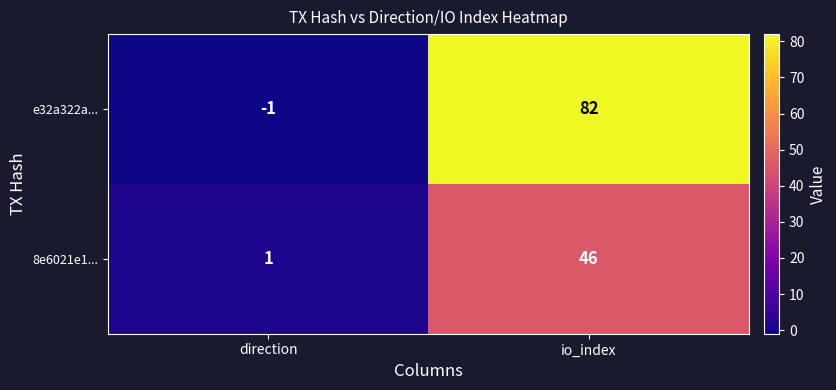

True or false: 8e6021e1... has a value of 1 at direction.

True